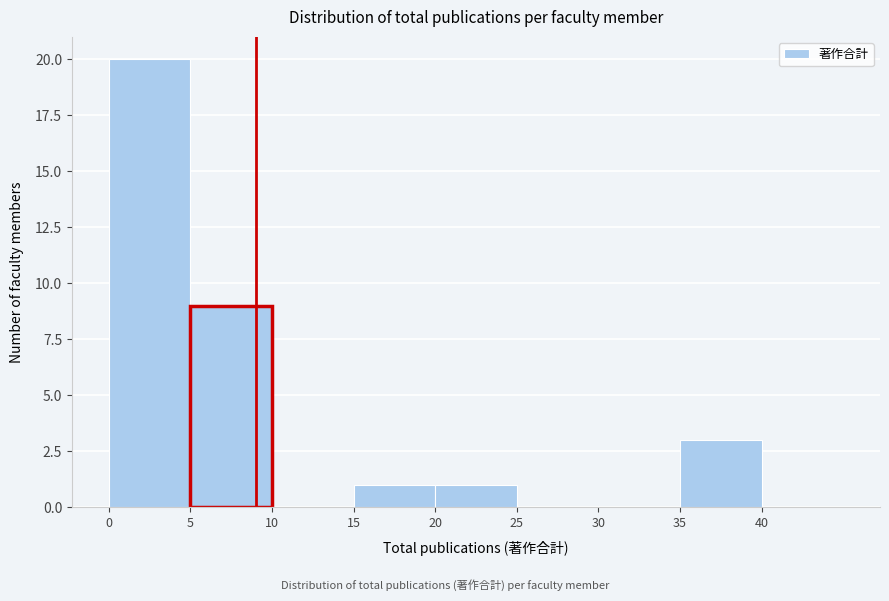

Reading left to right, list every bar in this chart as the range it spans on the x-axis followed by its height. The values are not printed on the chart, so give them approximately, as read against the axis.

0 to 5: 20
5 to 10: 9
10 to 15: 0
15 to 20: 1
20 to 25: 1
25 to 30: 0
30 to 35: 0
35 to 40: 3
40 to 45: 0